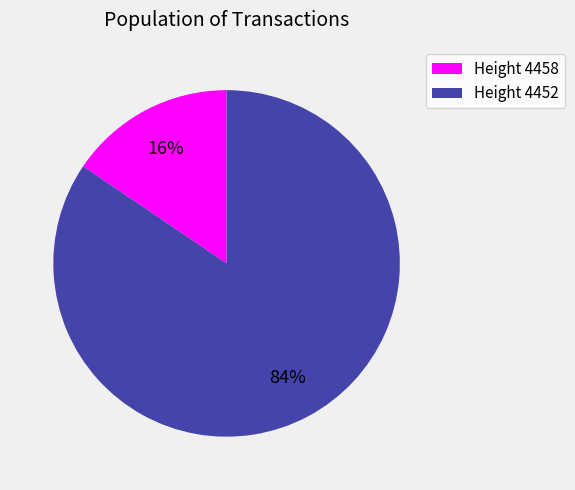

Which category has the smallest portion of the pie?

Height 4458